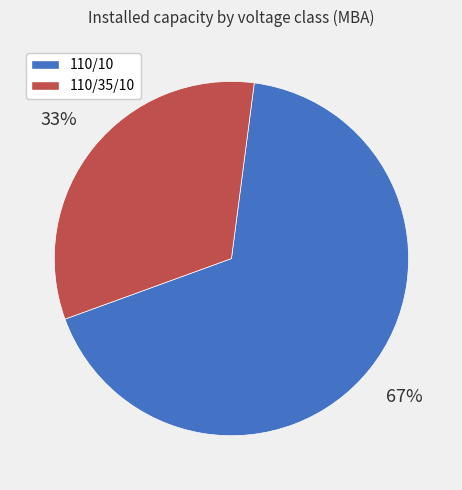

To the nearest percent, what is the combined percentage of 110/10 and 110/35/10?

100%